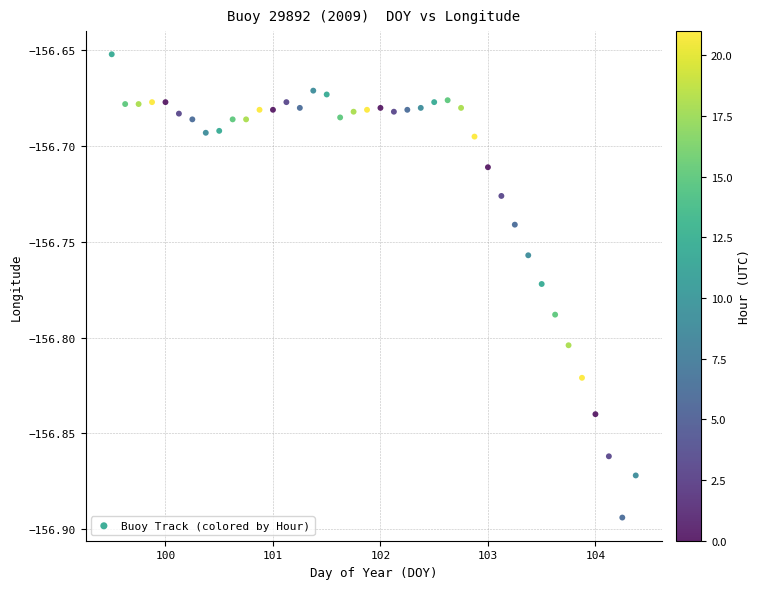

What is the range of X values (max minus min)?

4.9